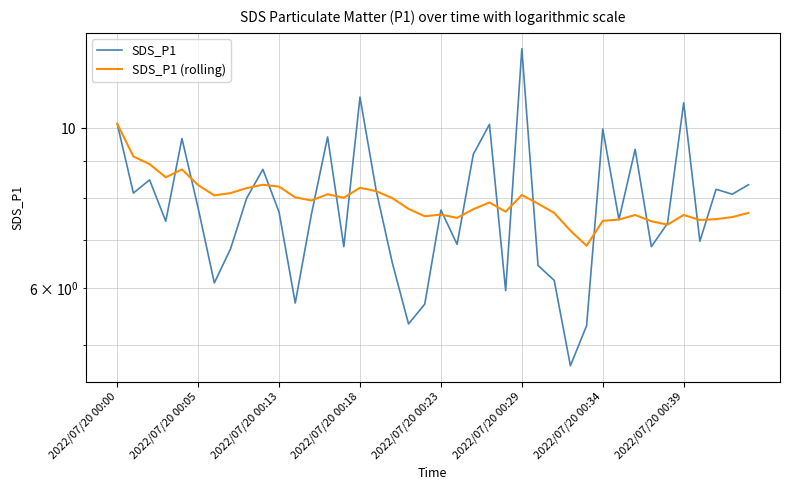

At which label is SDS_P1 (rolling) closest to 8?

17